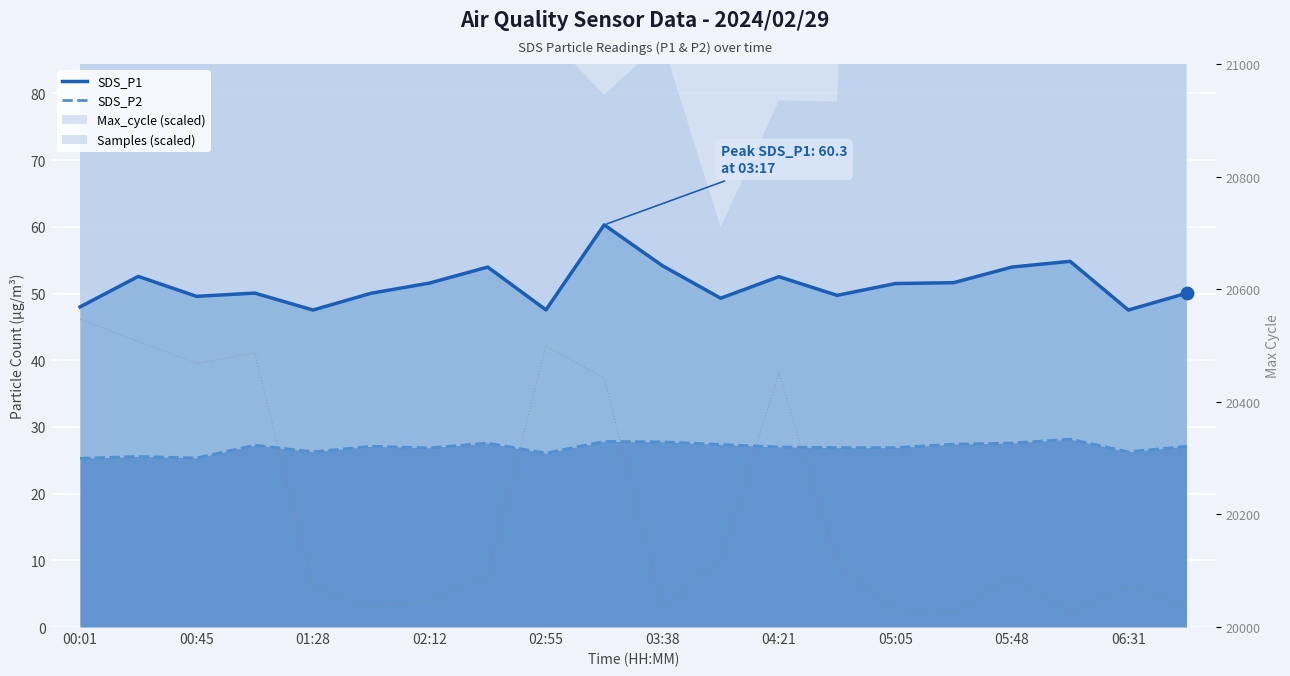

Which series contains the lowest Y value?

SDS_P2 line